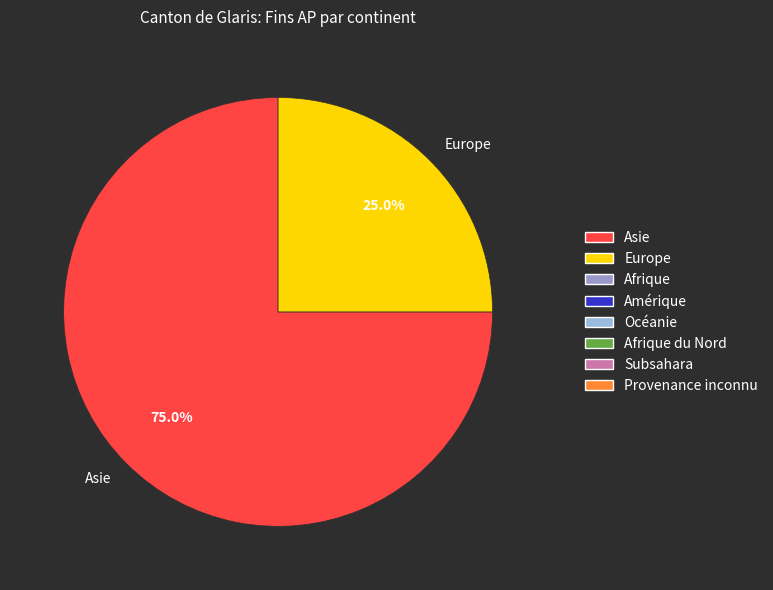

Is Asie the majority of the pie?

Yes